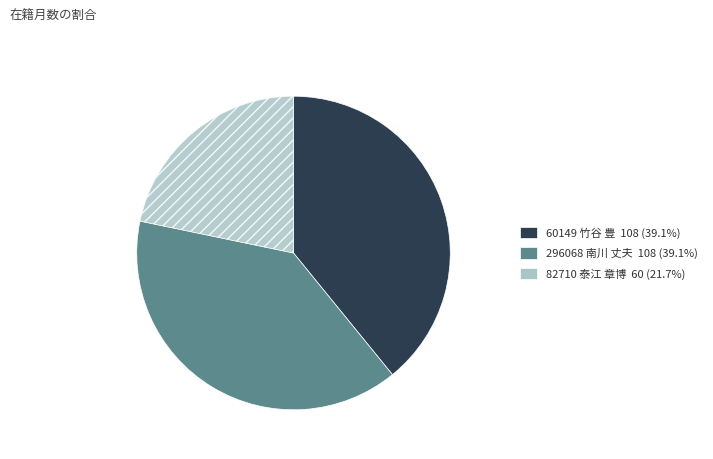

Is there a majority slice in this chart?

No